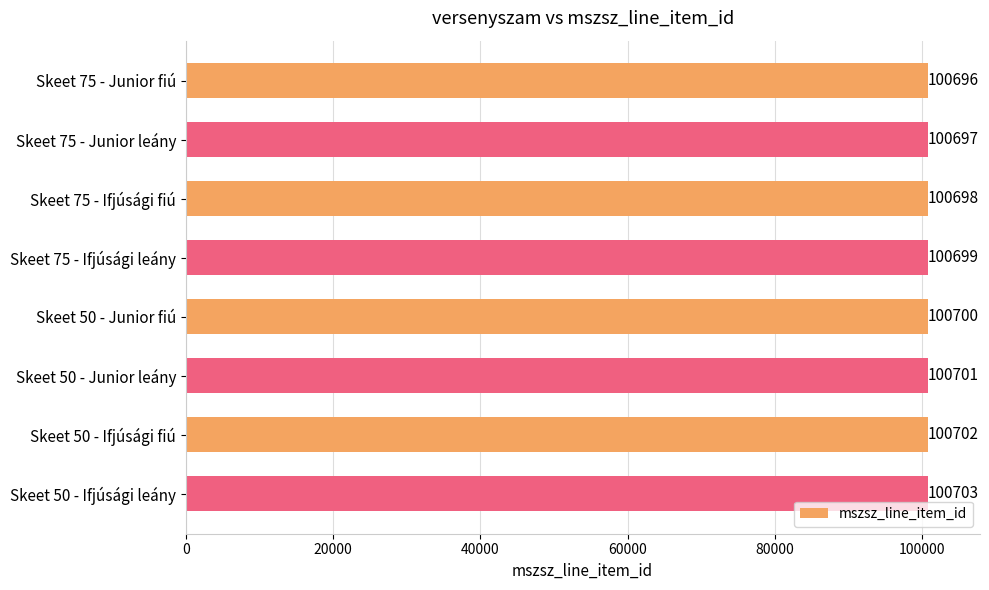

Which label corresponds to the largest value in the chart?

Skeet 50 - Ifjúsági leány